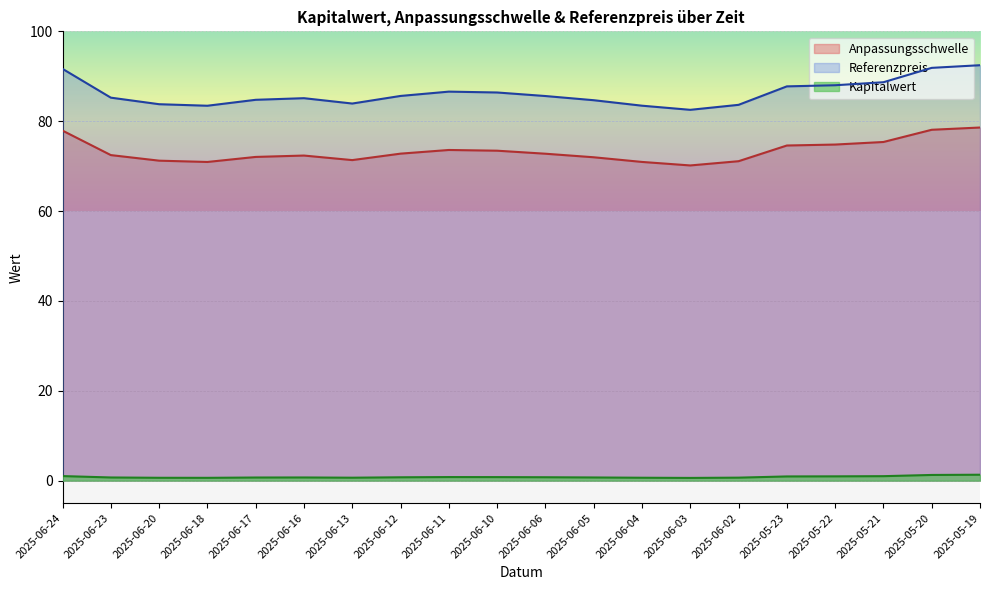

Reading left to right, list all the values displayed in this chart.

Anpassungsschwelle: 77.9	72.5	71.2	70.9	72.0	72.4	71.3	72.8	73.6	73.4	72.8	72.0	70.9	70.2	71.1	74.6	74.8	75.4	78.1	78.6
Referenzpreis: 91.7	85.2	83.8	83.4	84.8	85.1	83.9	85.6	86.6	86.4	85.6	84.7	83.5	82.5	83.6	87.8	88.0	88.7	91.9	92.5
Kapitalwert: 1.0	0.7	0.6	0.6	0.7	0.7	0.7	0.7	0.8	0.8	0.8	0.7	0.6	0.6	0.7	0.9	0.9	1.0	1.3	1.3